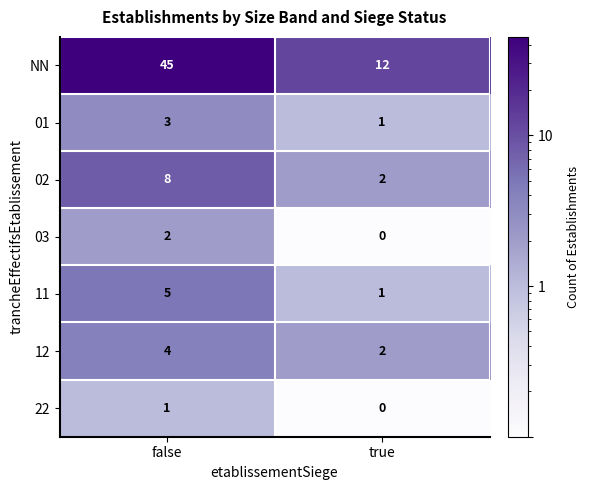

Is it true that 11 equals 3 at false?

False